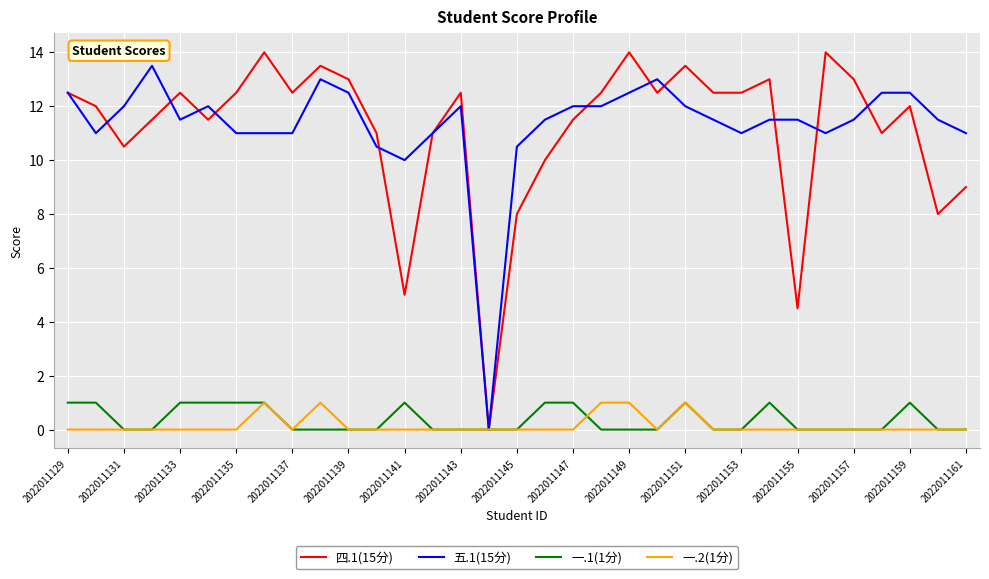

Which series has the largest range (max minus min)?

四.1(15分)